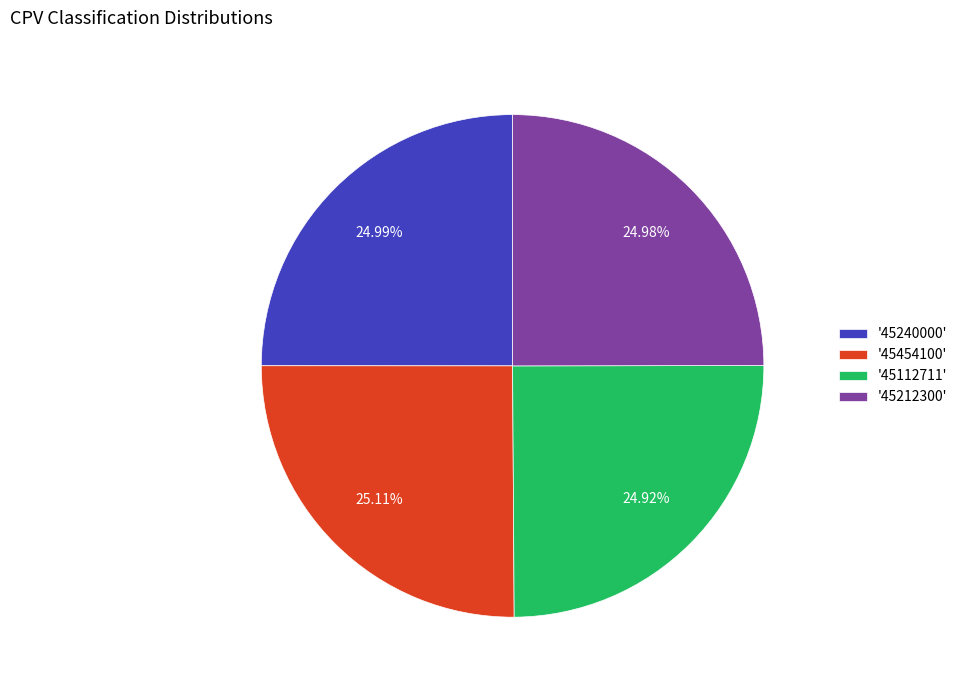

How many segments does this pie chart have?

4